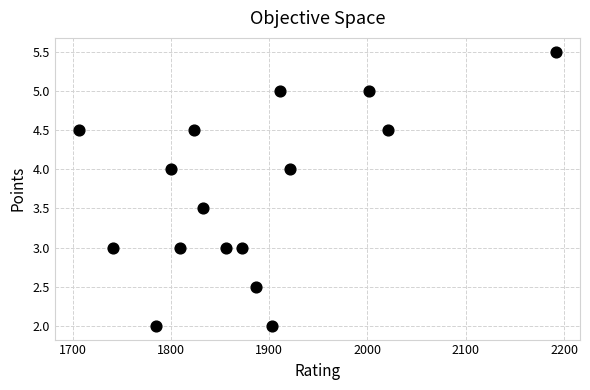

What is the range of X values (max minus min)?

486.0